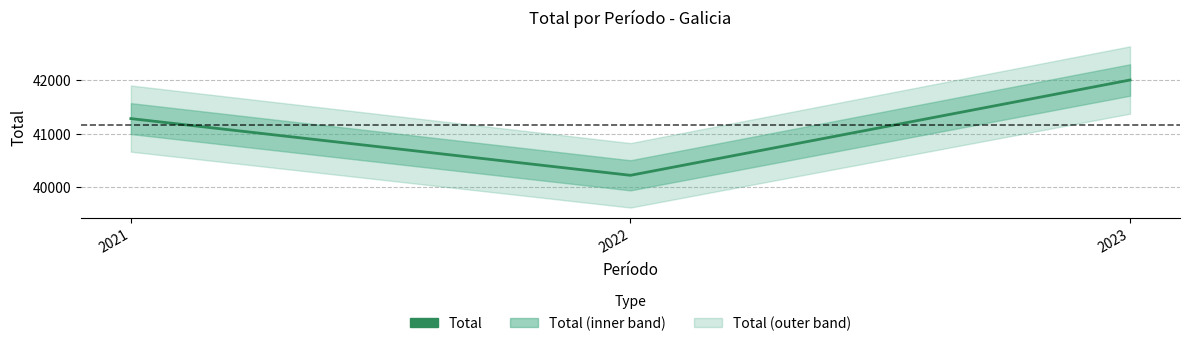

Count the values in the range 40222 to 42005.

3